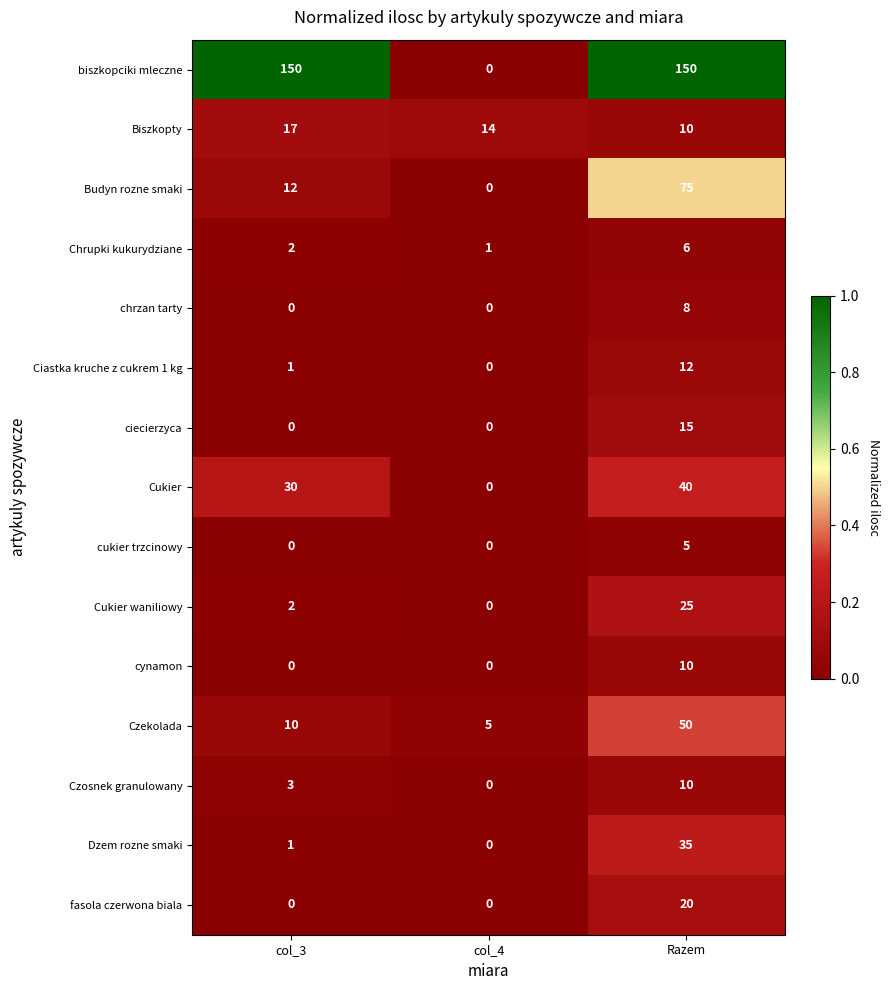

At which category is the sum across all series the highest?

Razem